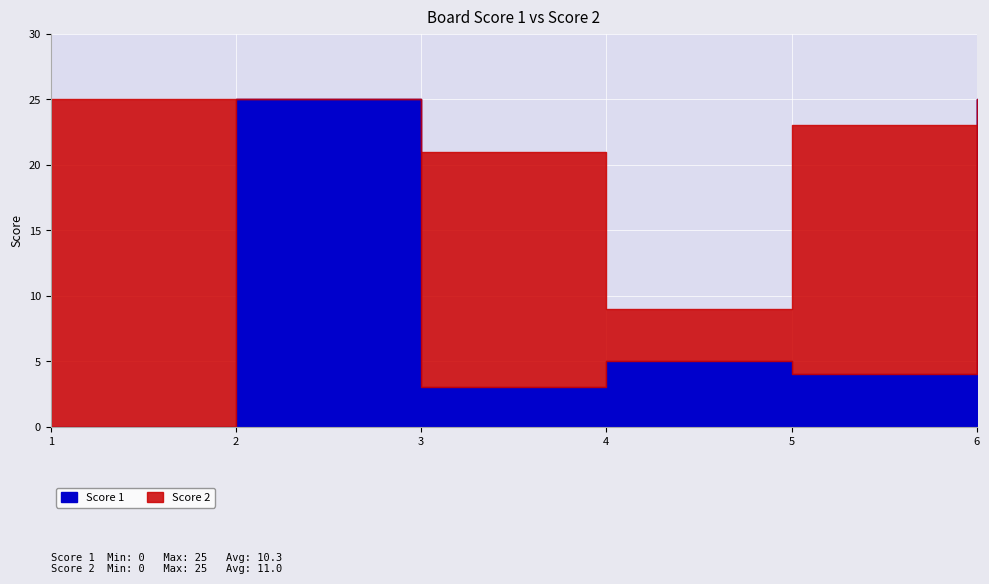

Reading right to left, what are all the values shown in this chart?

Score 1: 25	4	5	3	25	0
Score 2: 0	19	4	18	0	25